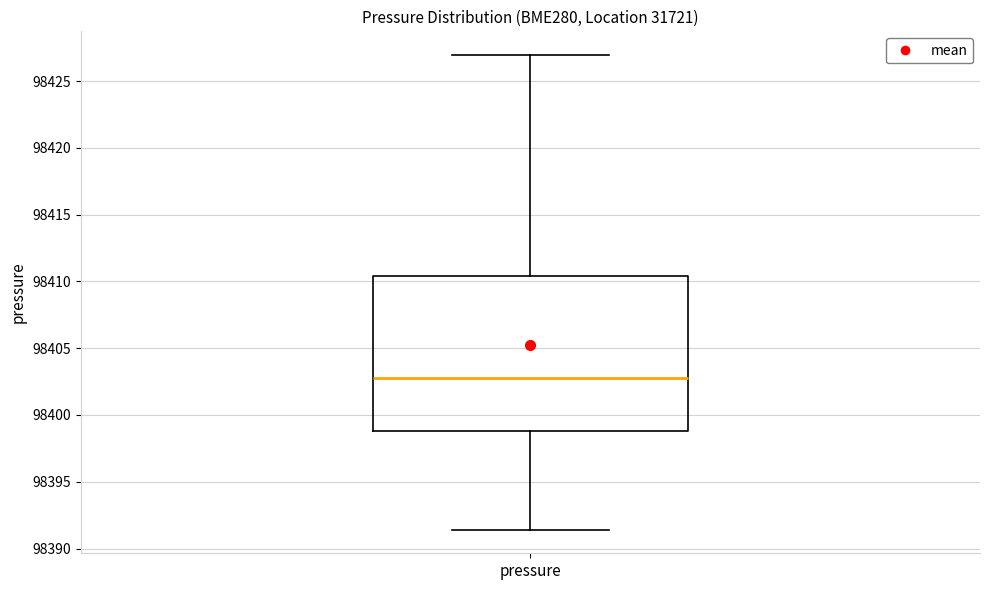

Where does the median line of the box for pressure sit on the y-axis? The values are not printed on the chart, so give them approximately, as read against the axis.

98403.0